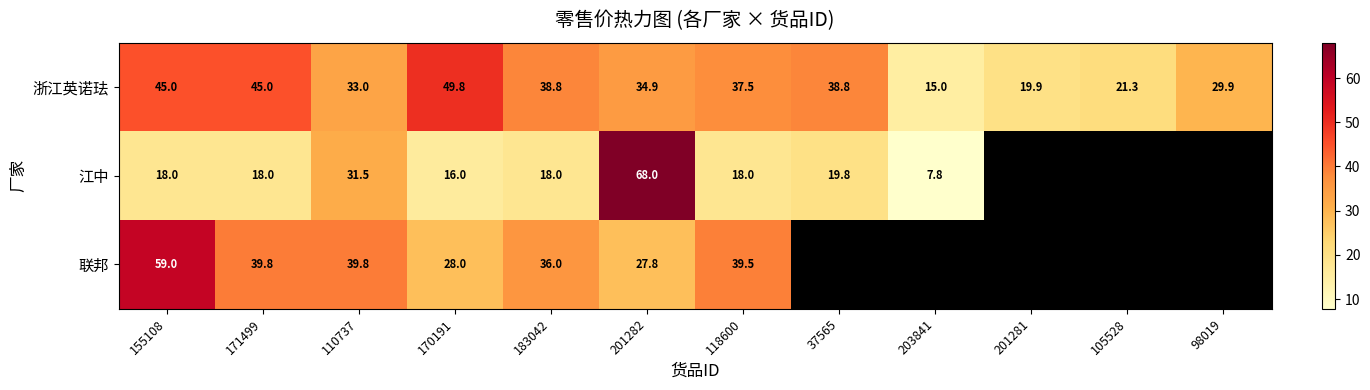

What is the difference between the highest and lowest values at 118600?

21.5